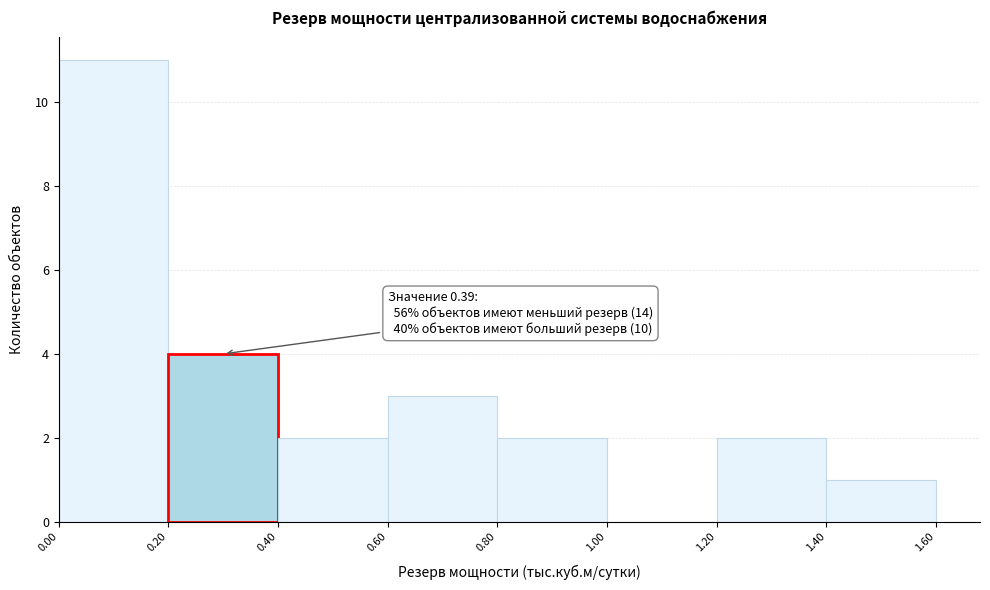

Over which range of the x-axis is the bar tallest?

0.00 to 0.20